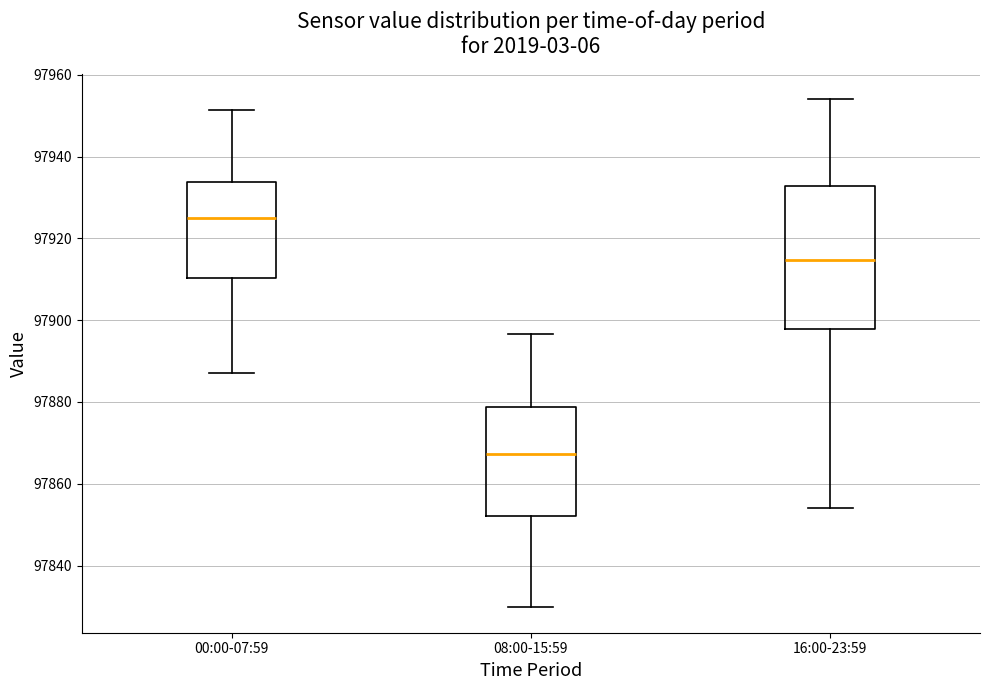

Reading left to right, transcribe this box plot: for each box, give where its median line is, the range the box spans, and where its two whiskers end, as read against the y-axis. The values are not printed on the chart, so give them approximately, as read against the axis.

00:00-07:59: median 97924, box 97910 to 97934, whiskers 97888 to 97952
08:00-15:59: median 97868, box 97852 to 97878, whiskers 97830 to 97896
16:00-23:59: median 97914, box 97898 to 97932, whiskers 97854 to 97954